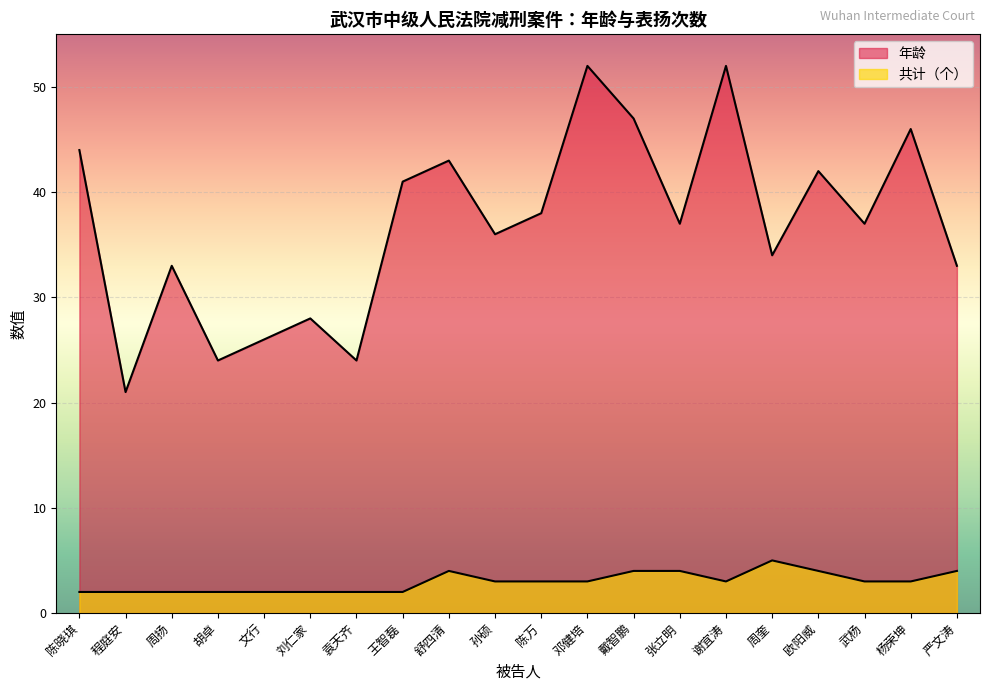

Rank the categories by 年龄 value from lowest to highest.

程庭安, 胡卓, 袁天齐, 文行, 刘仁家, 周扬, 严文涛, 周奎, 孙硕, 张立明, 武杨, 陈万, 王智磊, 欧阳威, 舒四清, 陈晓琪, 杨荣坤, 戴智鹏, 邓健培, 谢宜涛